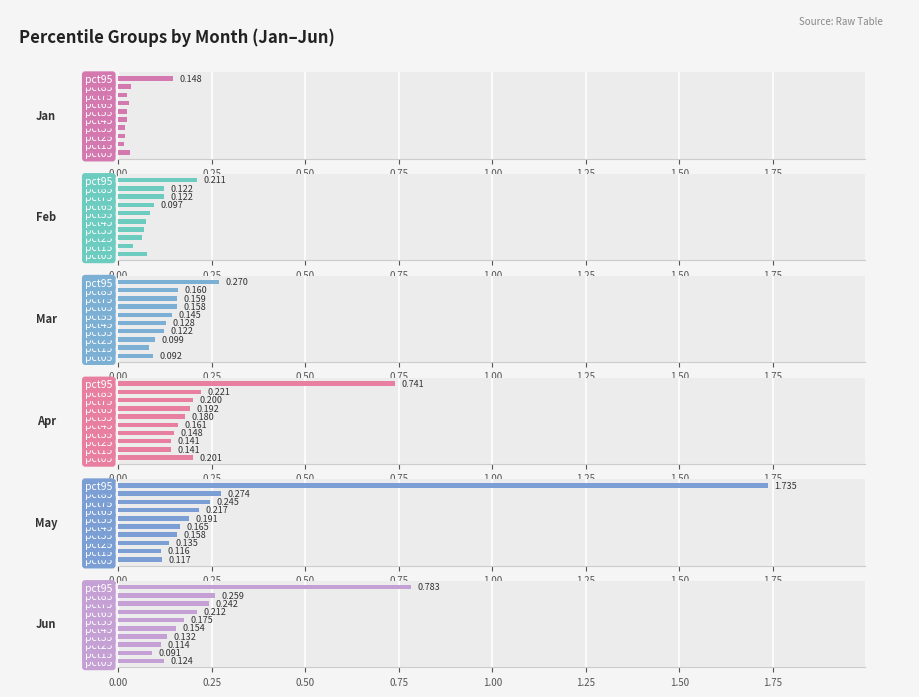

What is the difference between the maximum and second lowest values in the Apr series?

0.6